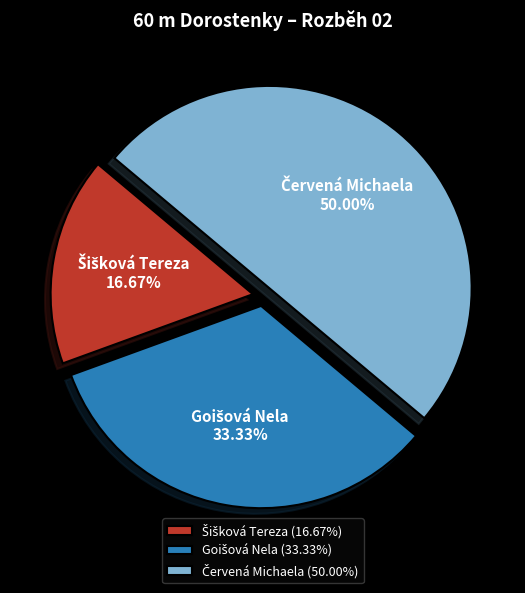

How many segments does this pie chart have?

3